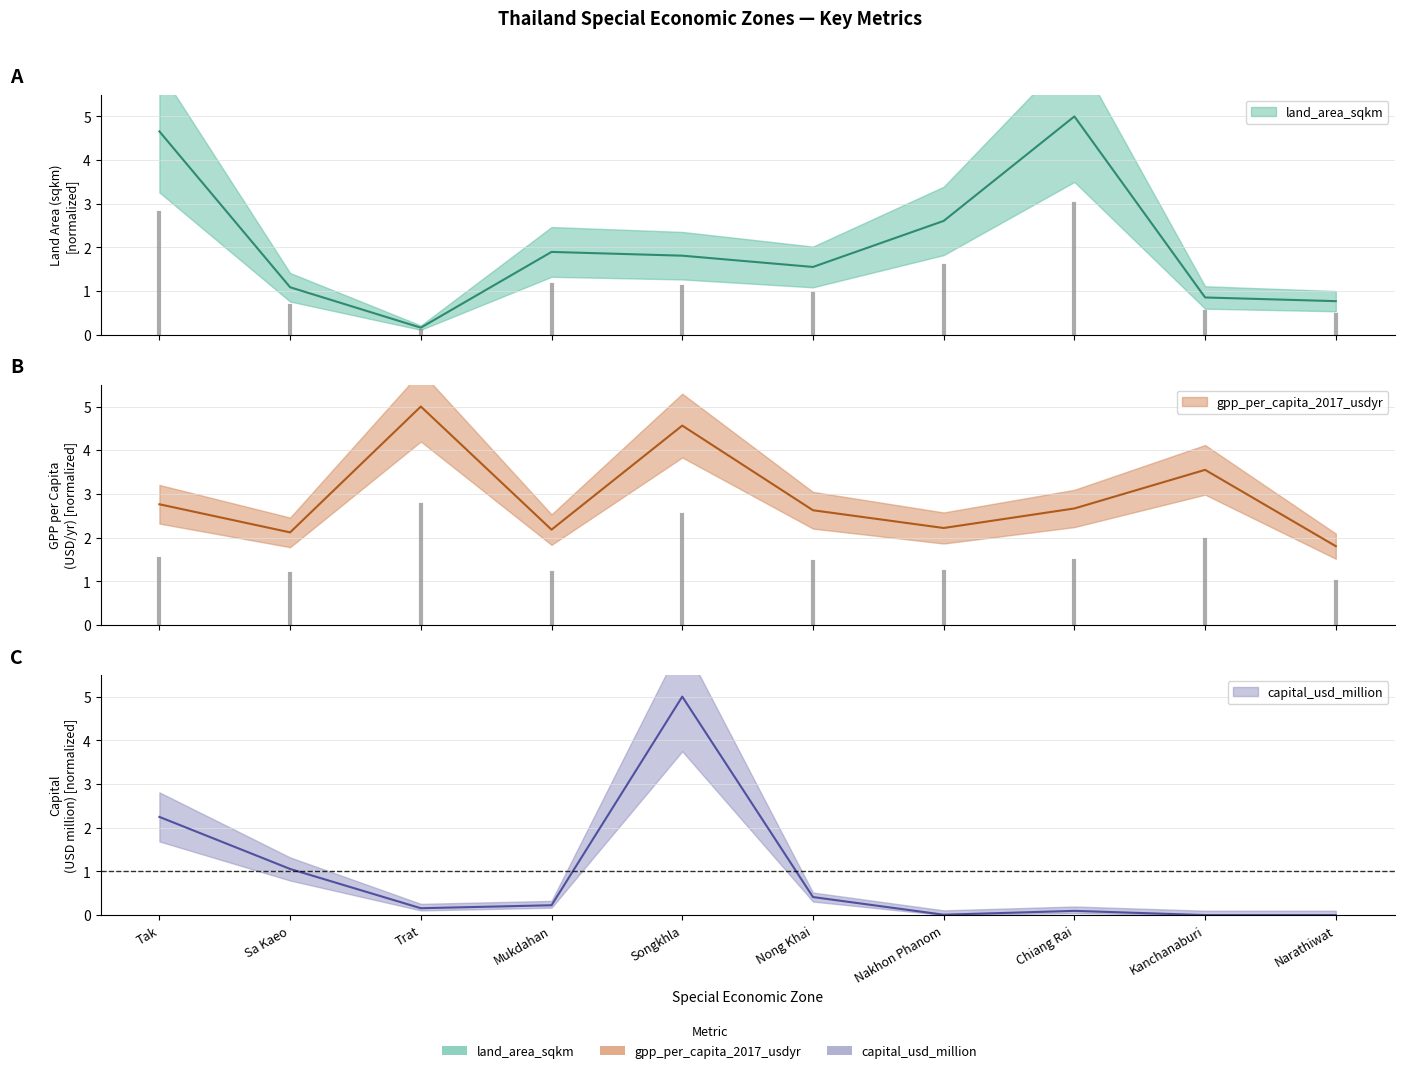

At which category does gpp_per_capita_2017_usdyr reach its first local valley?

Sa Kaeo